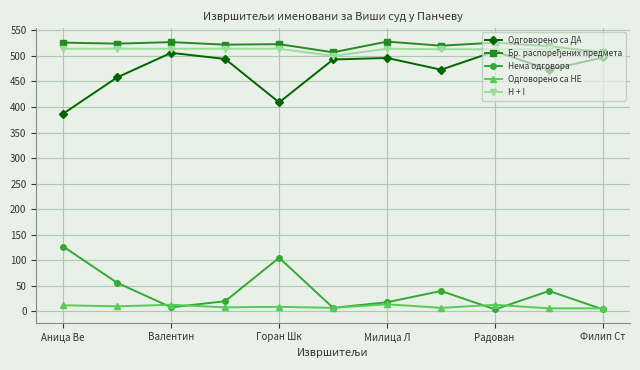

What is the maximum value shown in the chart?

528